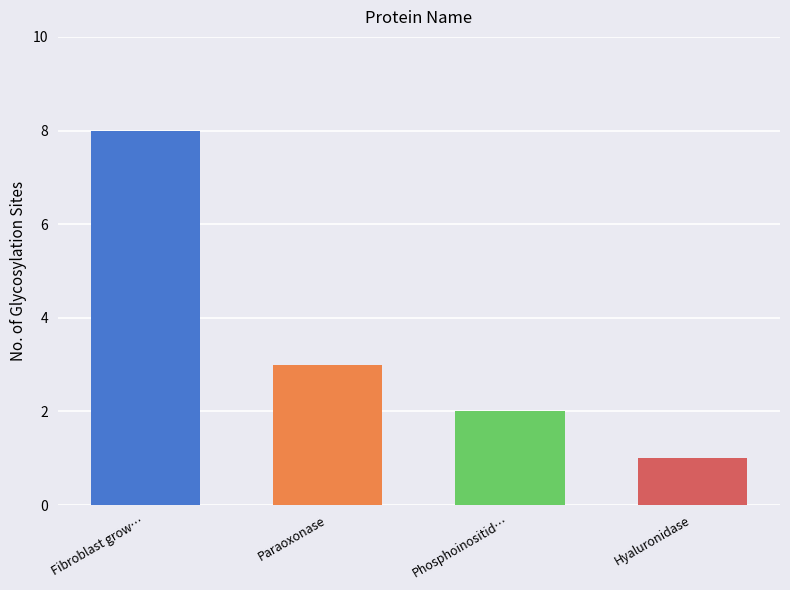

What is the maximum value shown in the chart?

8